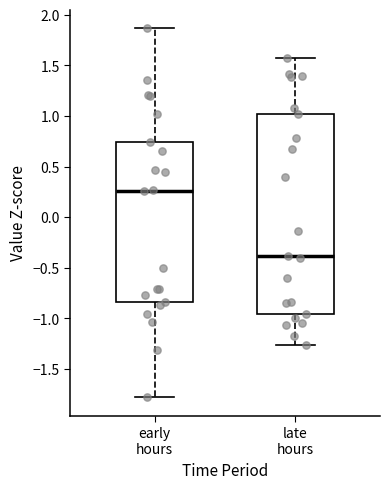

Reading left to right, read every box against the y-axis: the position of its median line, the range the box covers, and the ends of its whiskers. The values are not printed on the chart, so give them approximately, as read against the axis.

early hours: median 0.25, box -0.85 to 0.75, whiskers -1.80 to 1.85
late hours: median -0.40, box -0.95 to 1.00, whiskers -1.25 to 1.55